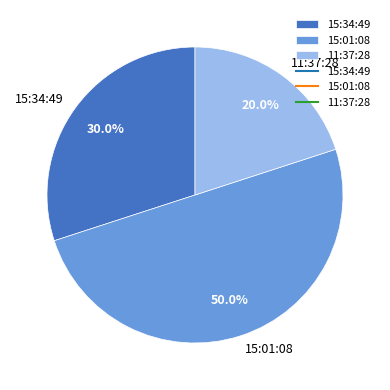

To the nearest percent, what is the average slice percentage?

33%